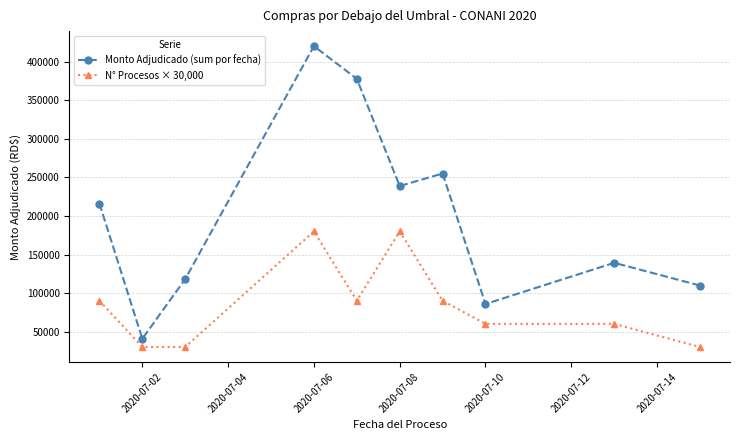

Reading left to right, list all the values displayed in this chart.

Monto Adjudicado (sum por fecha): 216170.0	40685.5	118132.2	420391.2	378045.6	238897.2	255126.0	85760.0	139243.2	109734.0
N° Procesos × 30,000: 90000.0	30000.0	30000.0	180000.0	90000.0	180000.0	90000.0	60000.0	60000.0	30000.0